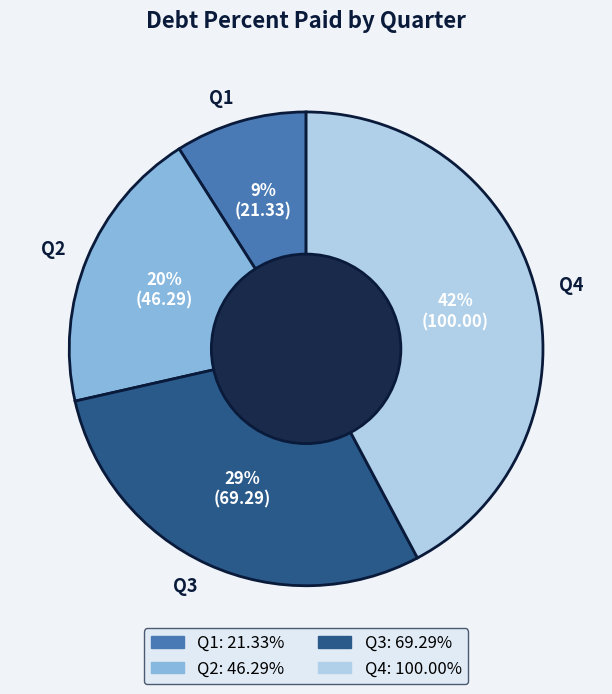

To the nearest percent, what is the average slice percentage?

25%